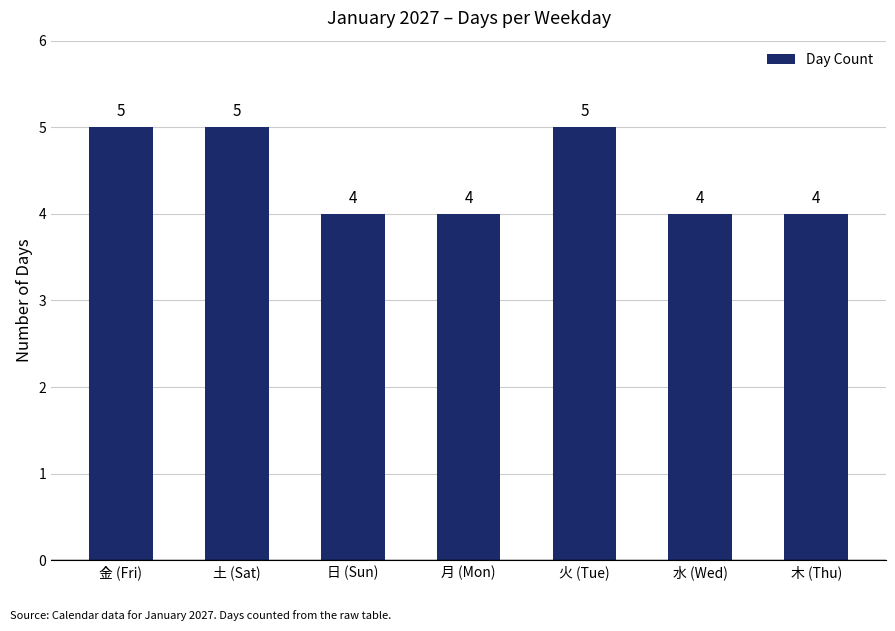

What is the approximate value at 日 (Sun)?

4